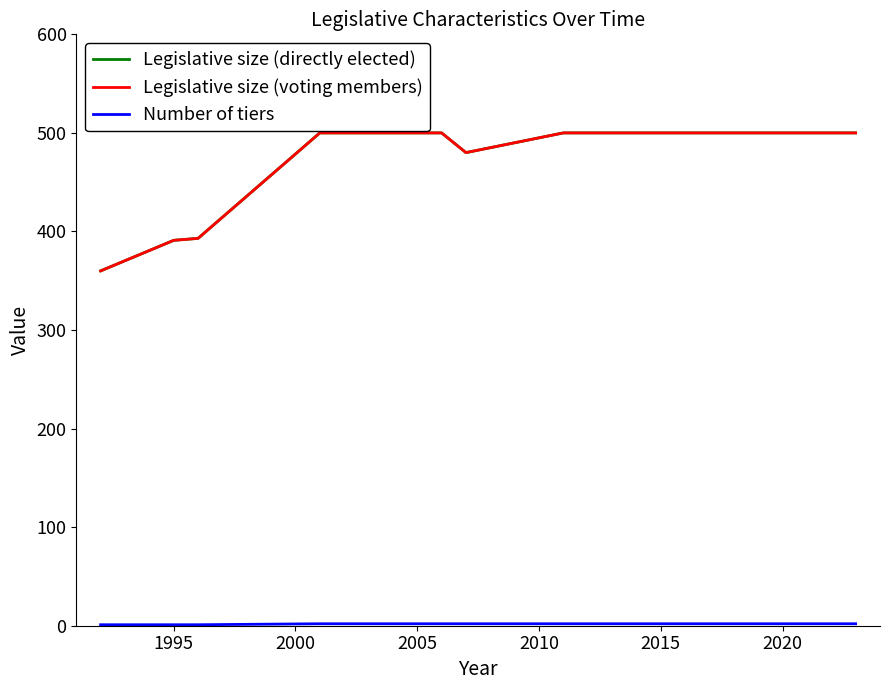

Does the chart display data point markers on the line(s)?

No